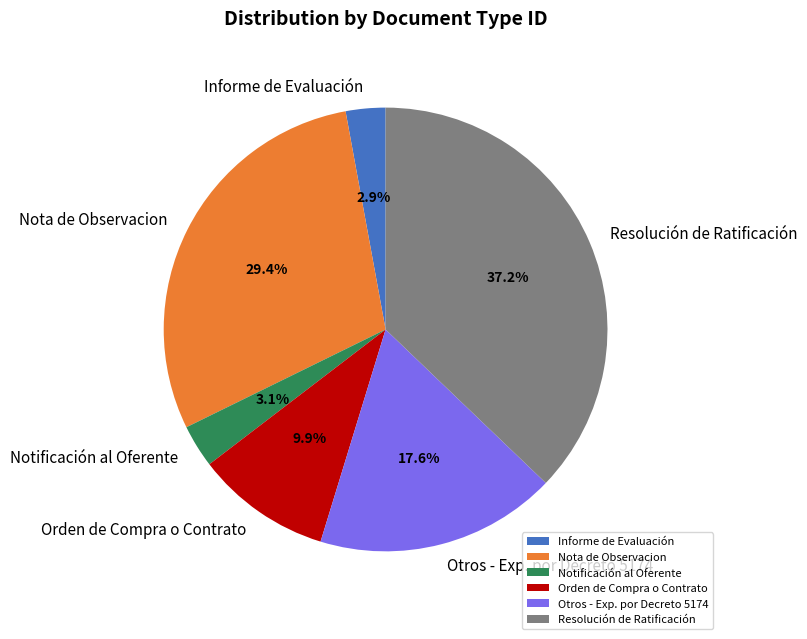

To the nearest percent, what portion does Otros - Exp. por Decreto 5174 represent?

18%